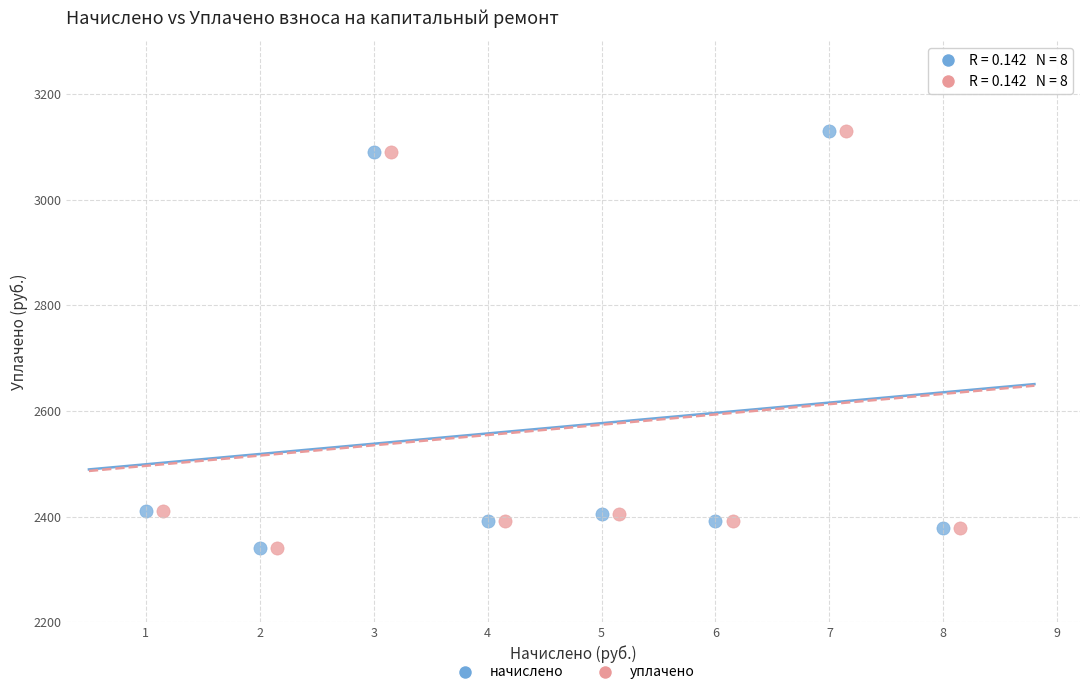

What are all the series names shown in the legend?

начислено, уплачено